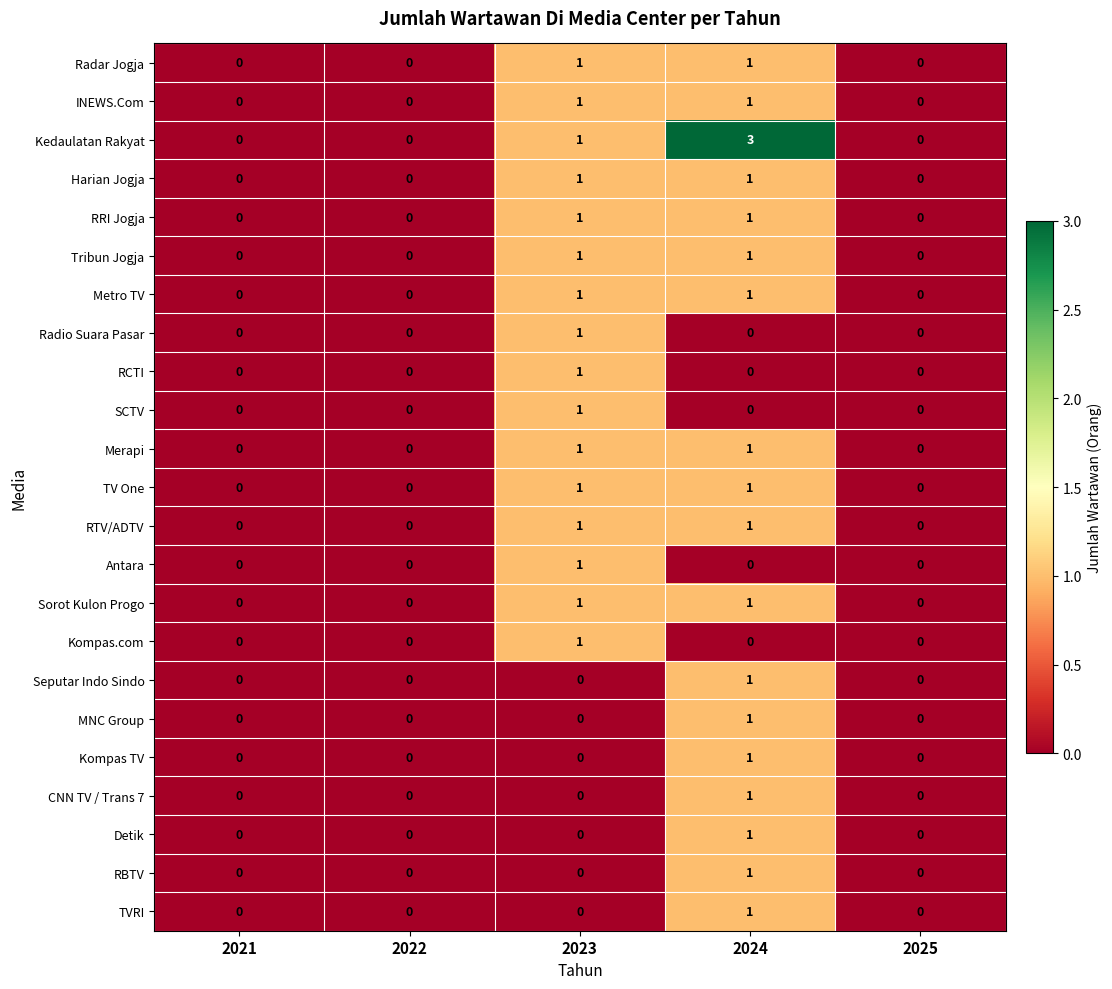

The value of CNN TV / Trans 7 at 2024 is 0. True or false?

False